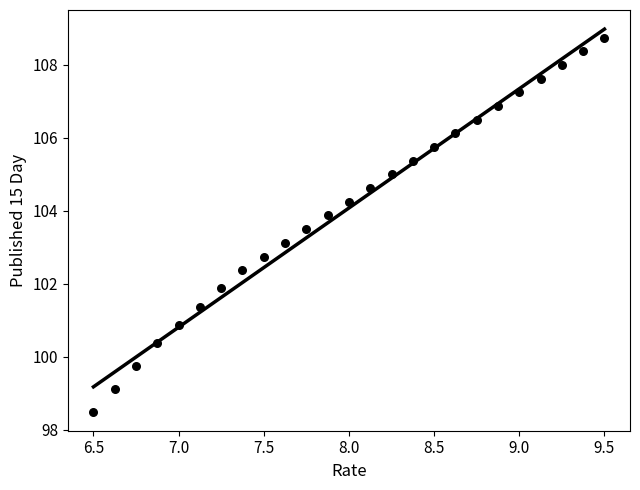

What Y value in the scatter plot is closest to 103?

103.1